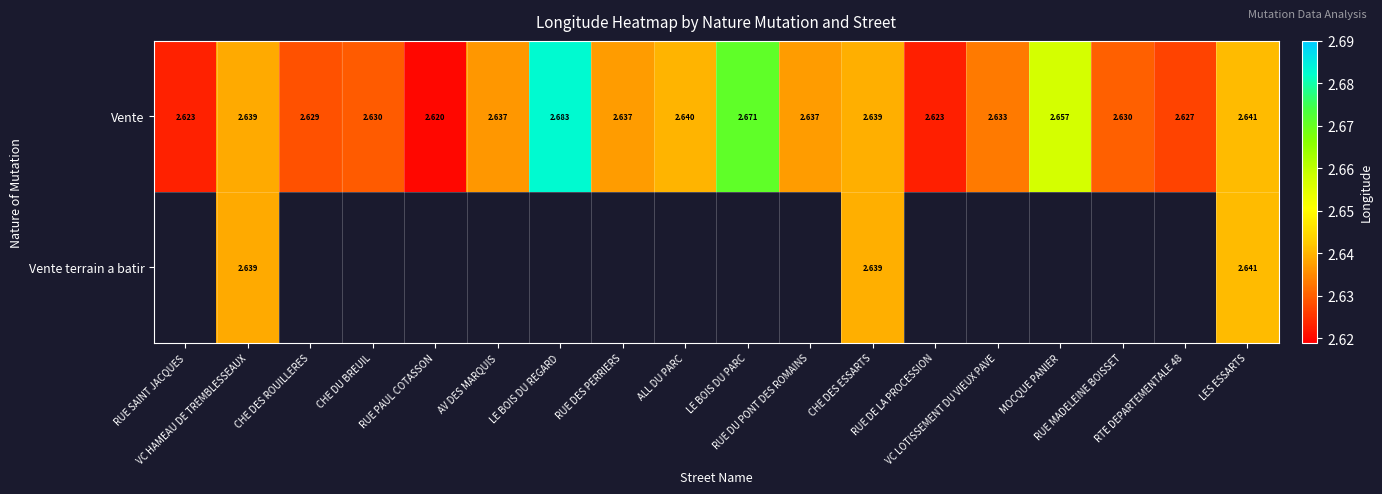

What is the maximum value for Vente?

2.7